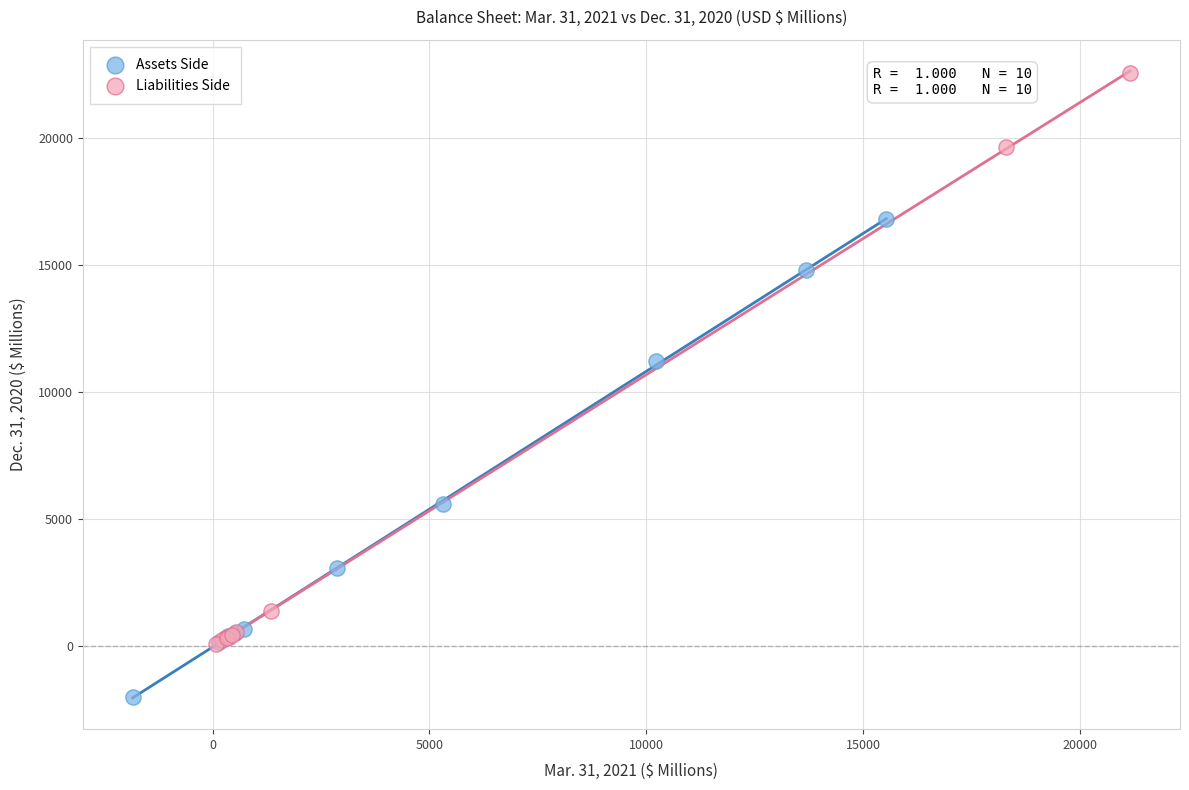

Which series contains the lowest Y value?

Assets Side